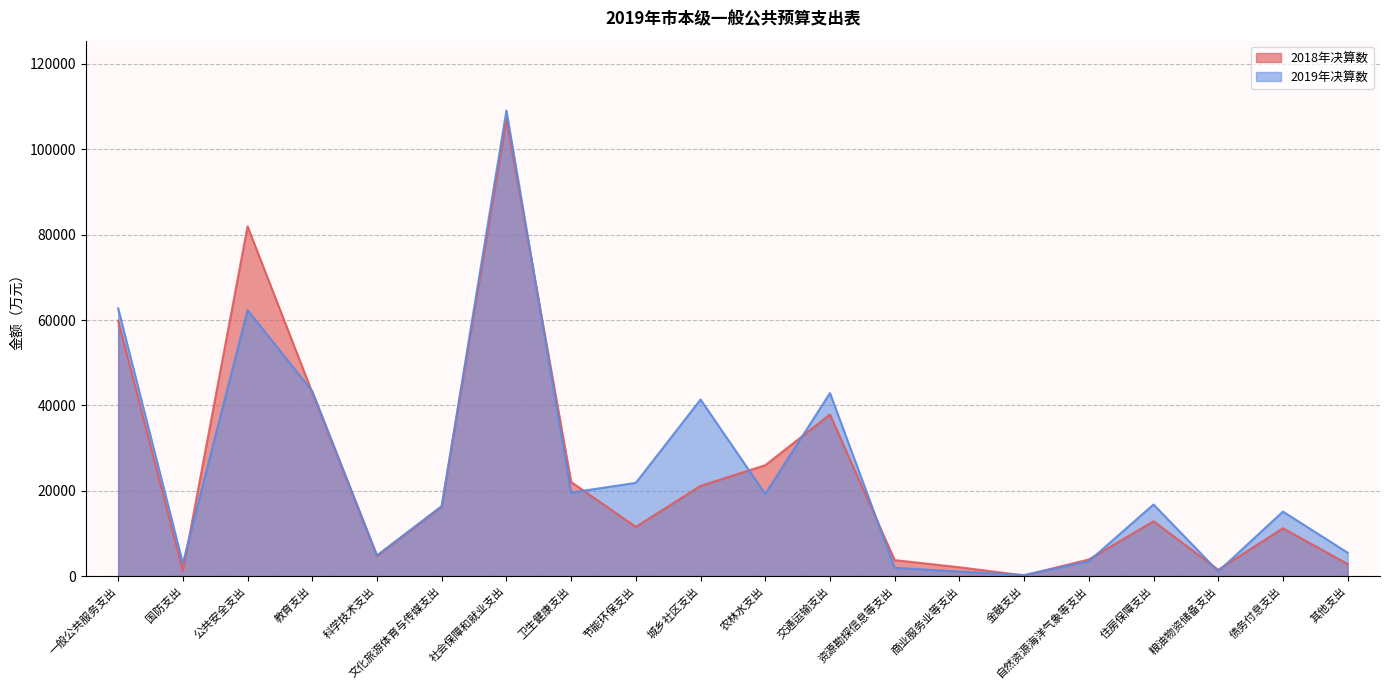

What is the average value of the 2018年决算数 series?

23543